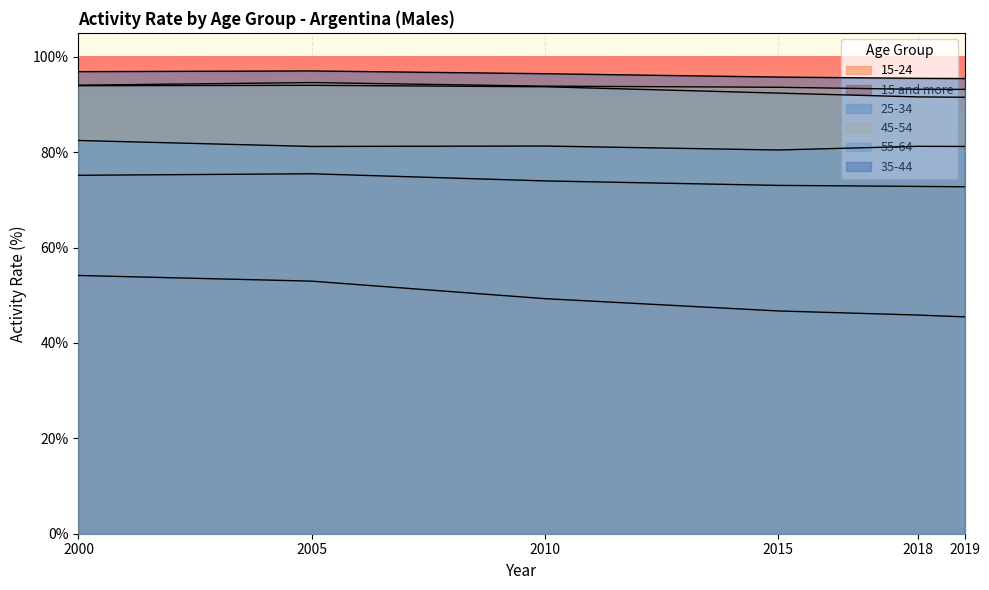

True or false: 15-24 and 15 and more cross at least once.

False